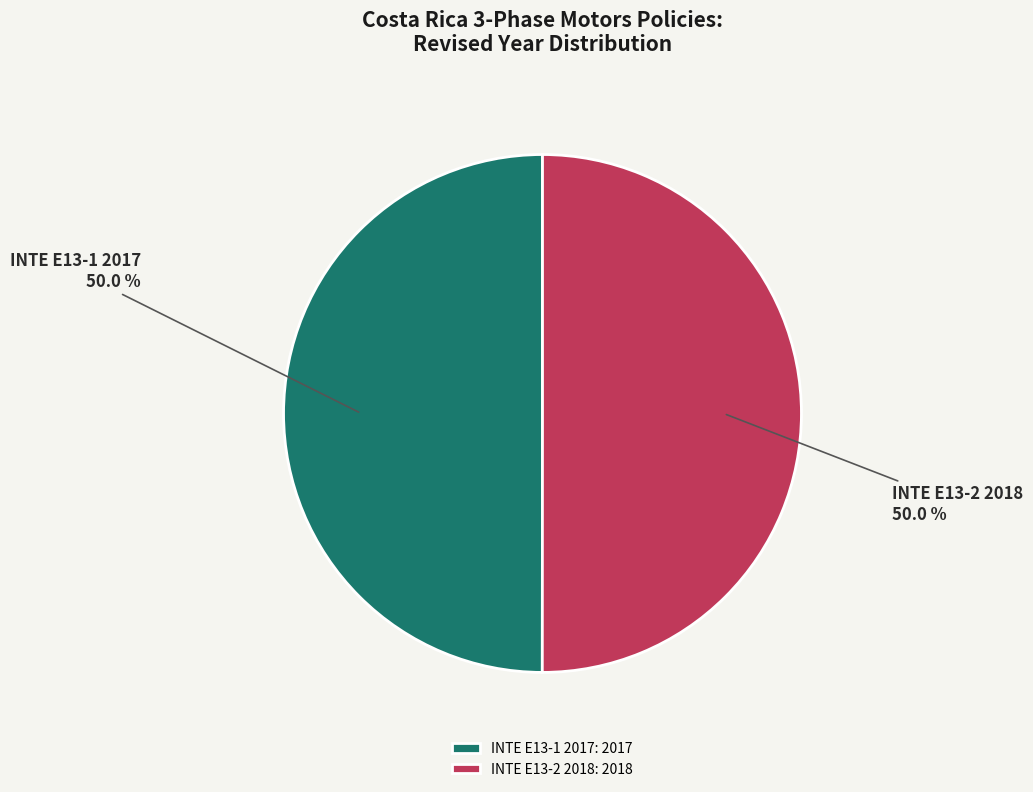

Approximately how many times larger is the value at INTE E13-2 2018 compared to INTE E13-1 2017?

1.0